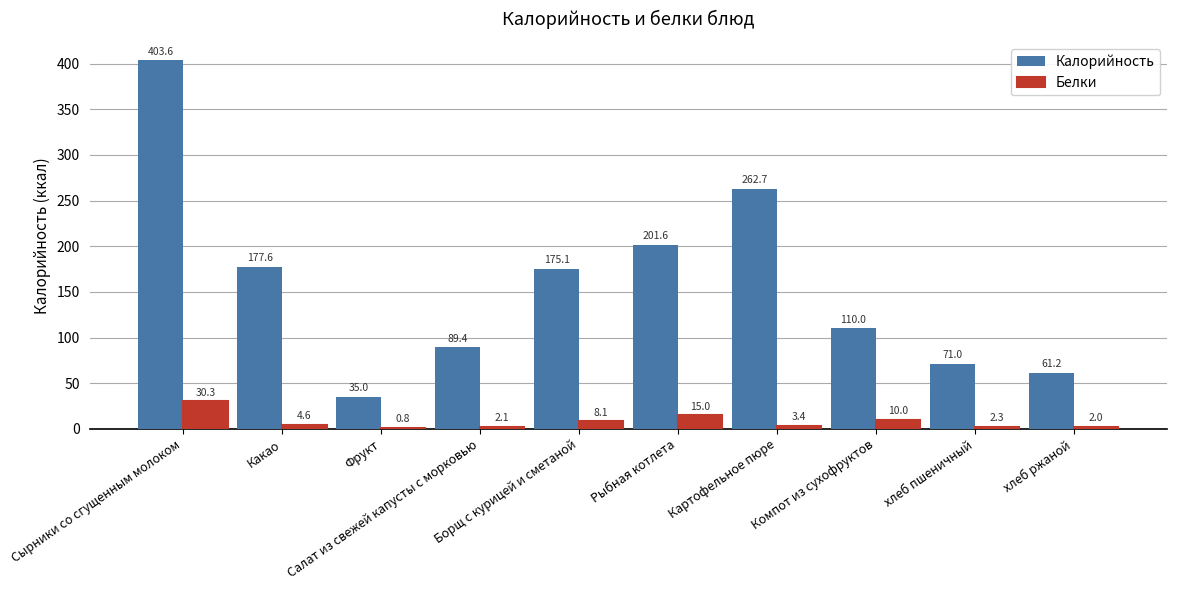

How many series are shown in this chart?

2